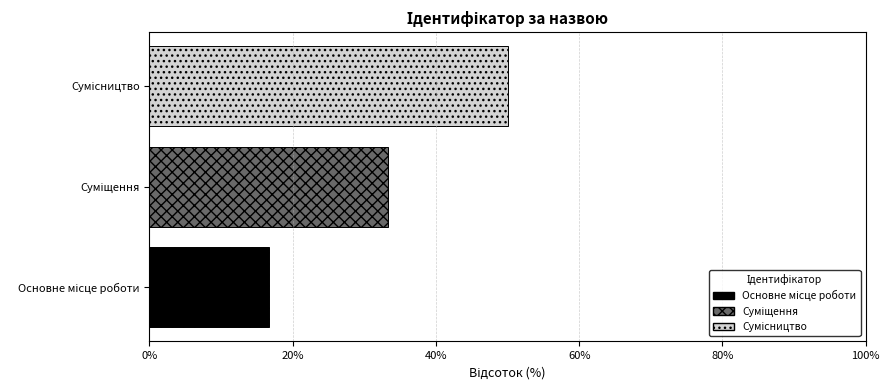

What is the maximum value shown in the chart?

50.0